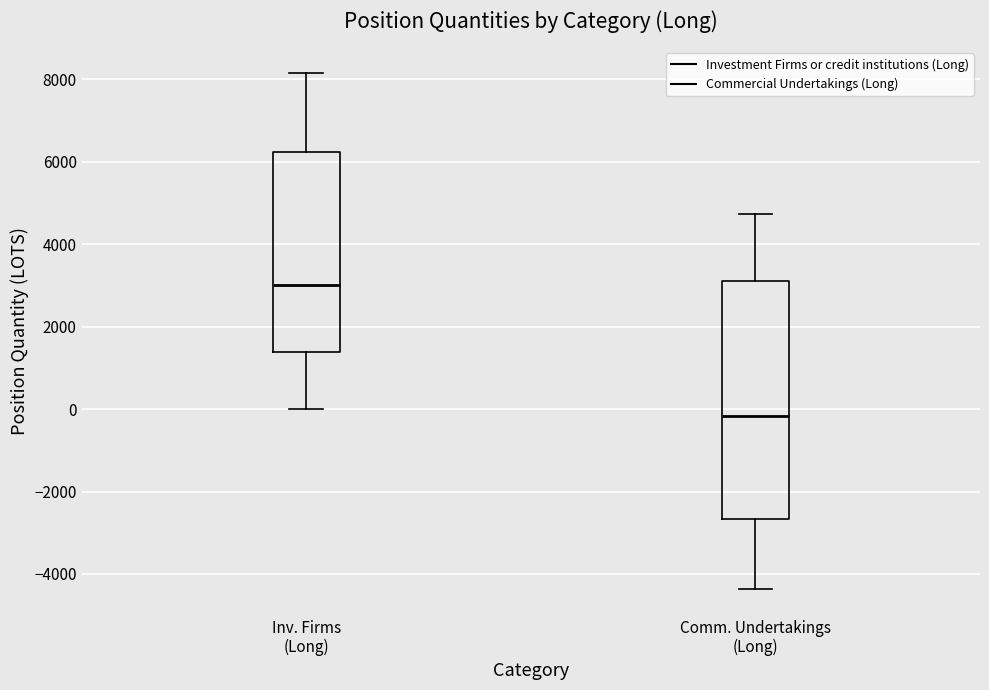

Reading left to right, read every box against the y-axis: the position of its median line, the range the box covers, and the ends of its whiskers. The values are not printed on the chart, so give them approximately, as read against the axis.

Inv. Firms (Long): median 3000, box 1400 to 6200, whiskers 0 to 8200
Comm. Undertakings (Long): median -200, box -2600 to 3200, whiskers -4400 to 4800